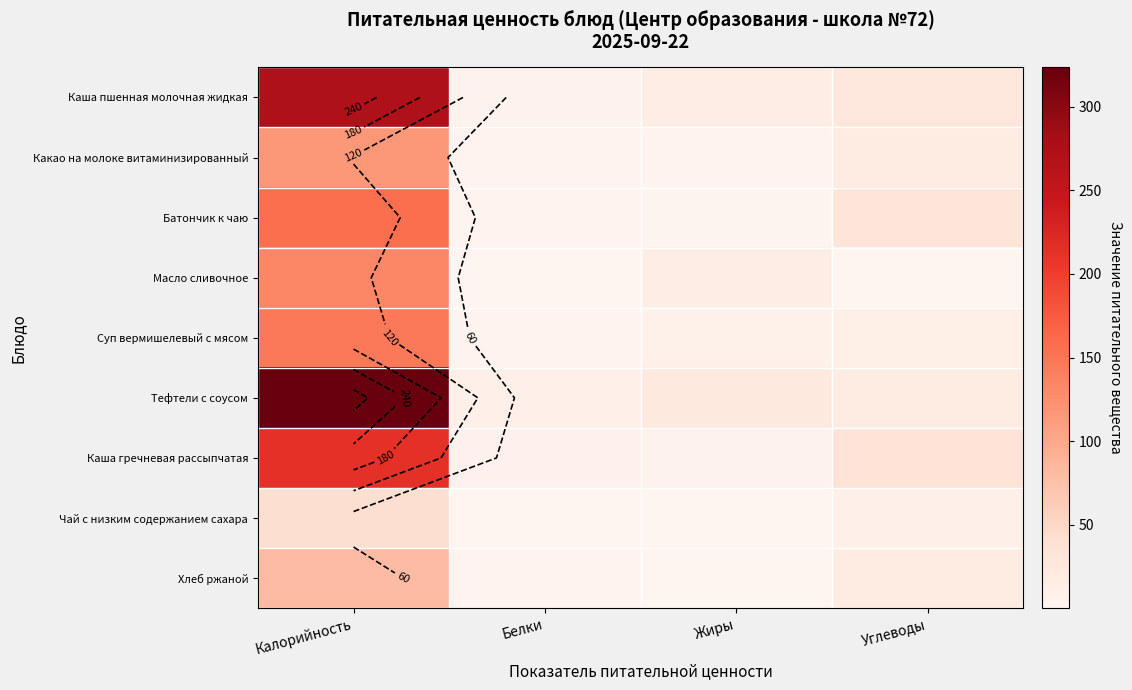

What is the sum of all Батончик к чаю values?

194.3